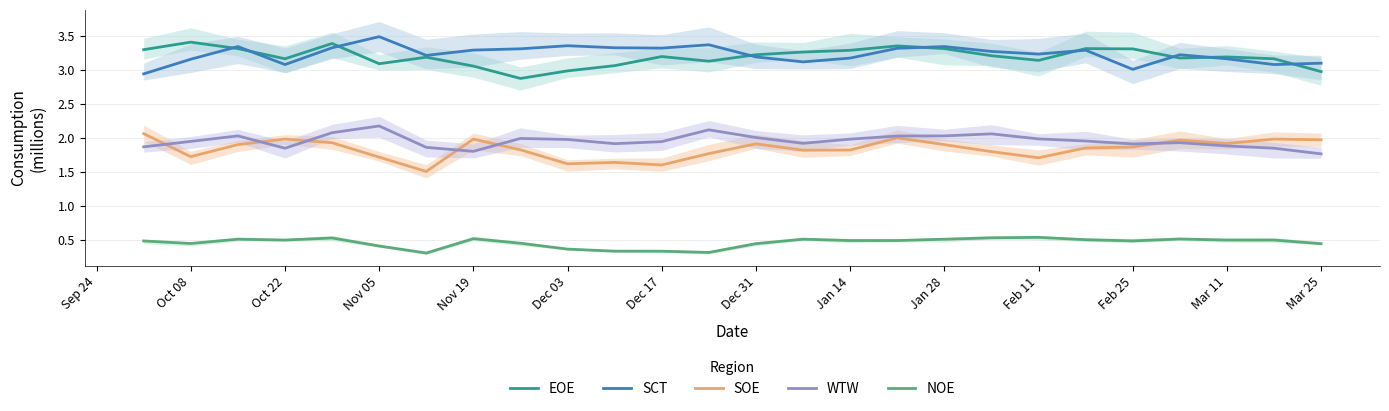

Is this an area chart (filled region under the line)?

No